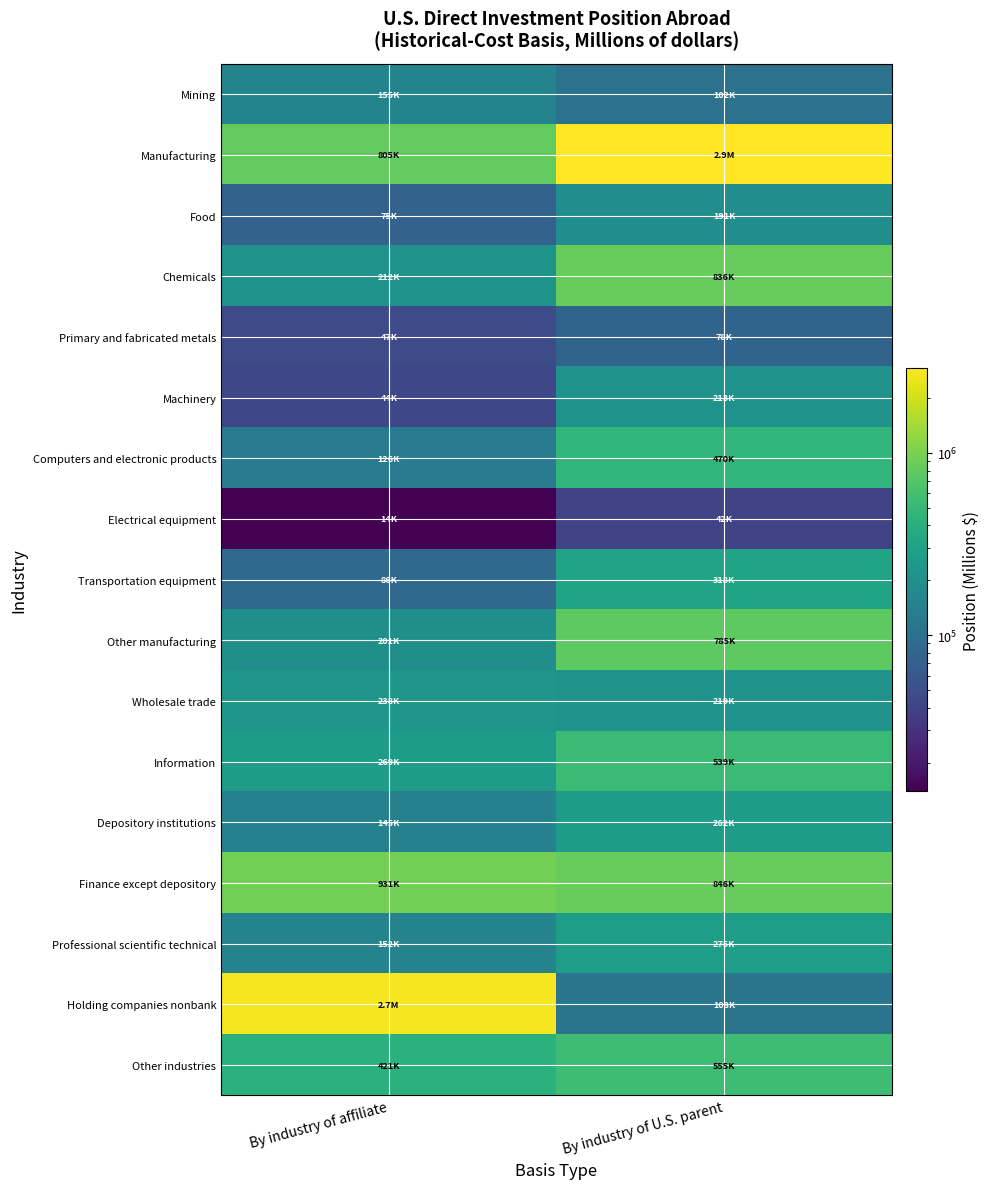

Which has a higher value, By industry of U.S. parent or By industry of affiliate?

By industry of affiliate